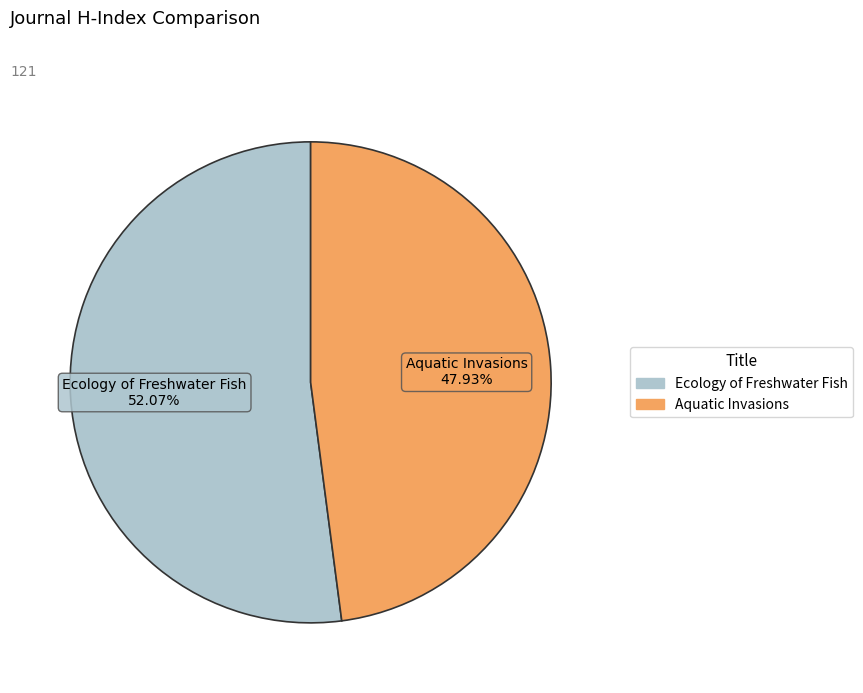

How many slices are in this pie chart?

2